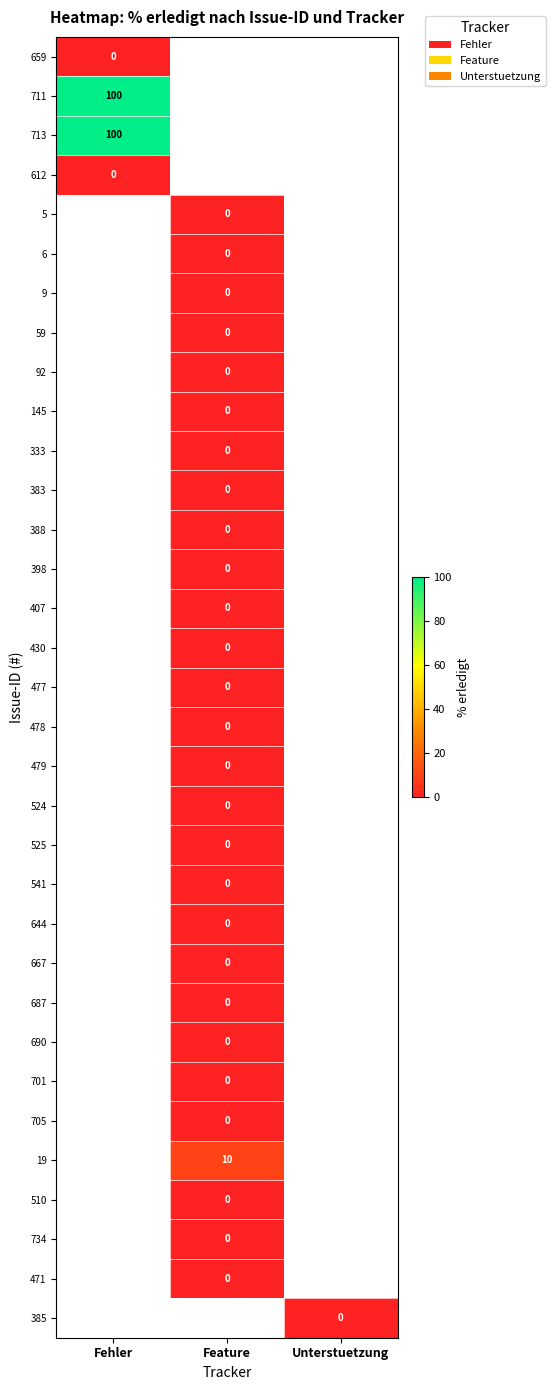

List the series in order of their overall mean, lowest first.

659, 711, 713, 612, 5, 6, 9, 59, 92, 145, 333, 383, 388, 398, 407, 430, 477, 478, 479, 524, 525, 541, 644, 667, 687, 690, 701, 705, 19, 510, 734, 471, 385